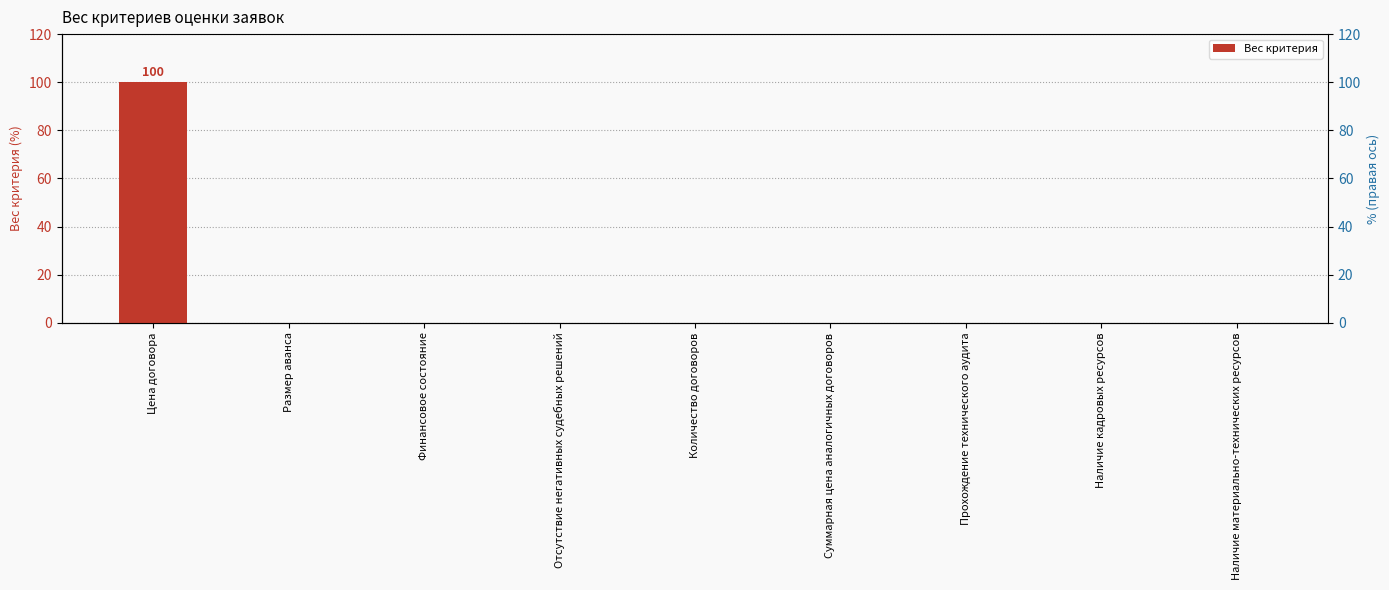

The value at Цена договора is 100. True or false?

True